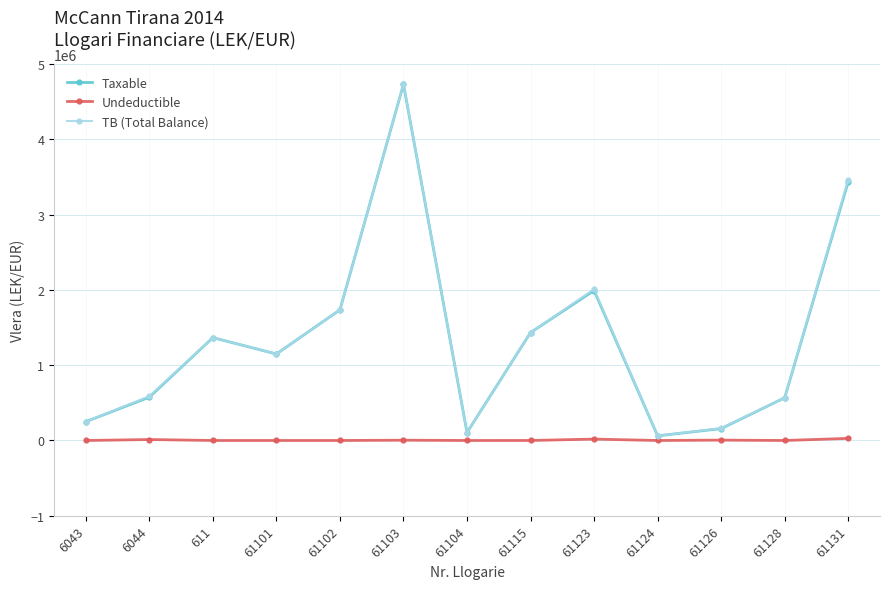

At which category is the sum across all series the highest?

61103